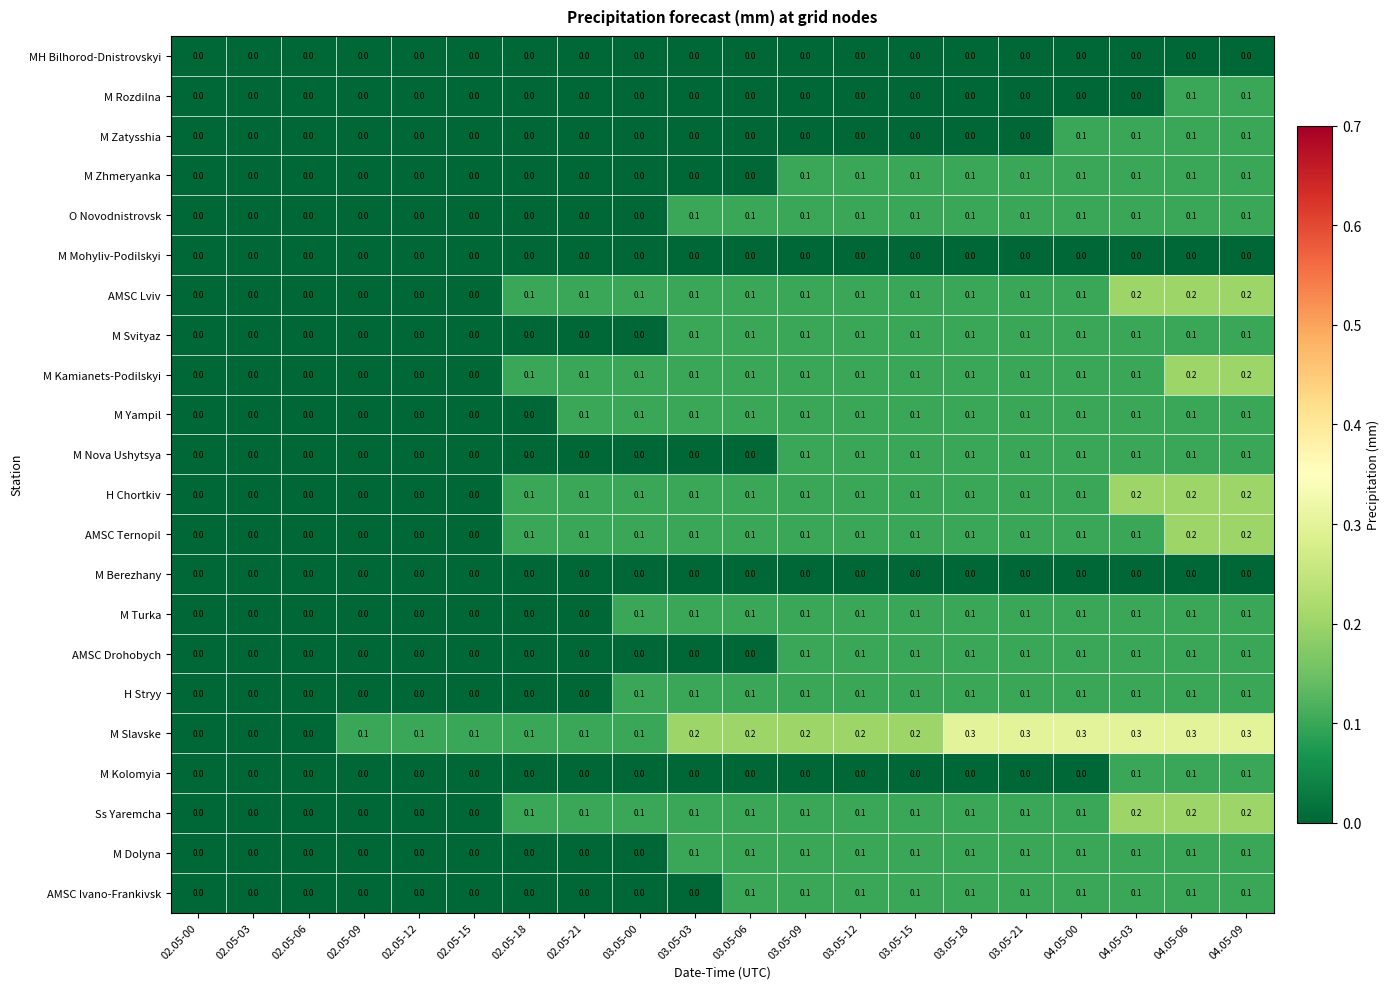

The M Nova Ushytsya series shows 0.1 at 03.05-15. True or false?

True